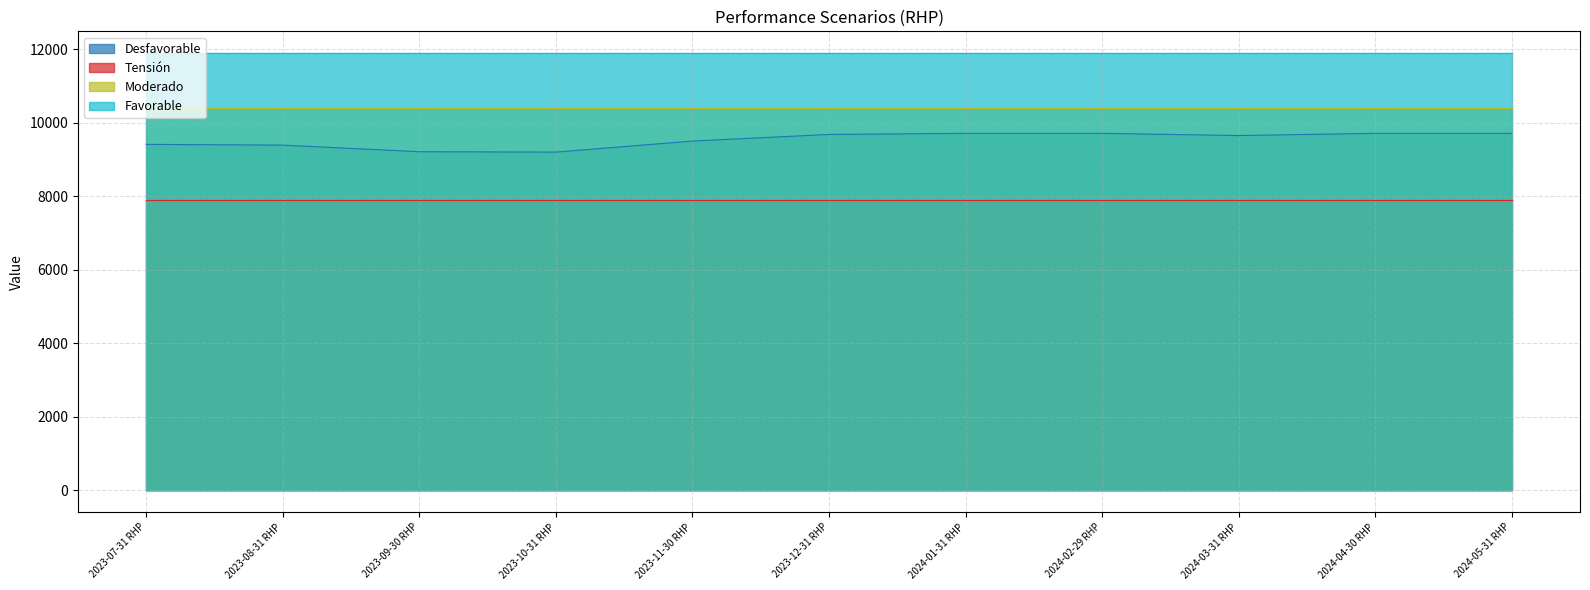

True or false: Favorable and Desfavorable cross at least once.

False